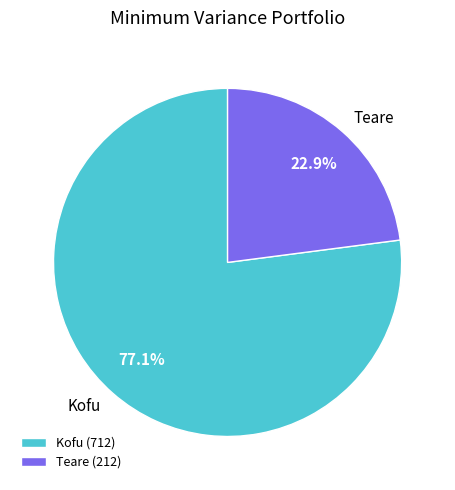

Is Teare the majority of the pie?

No